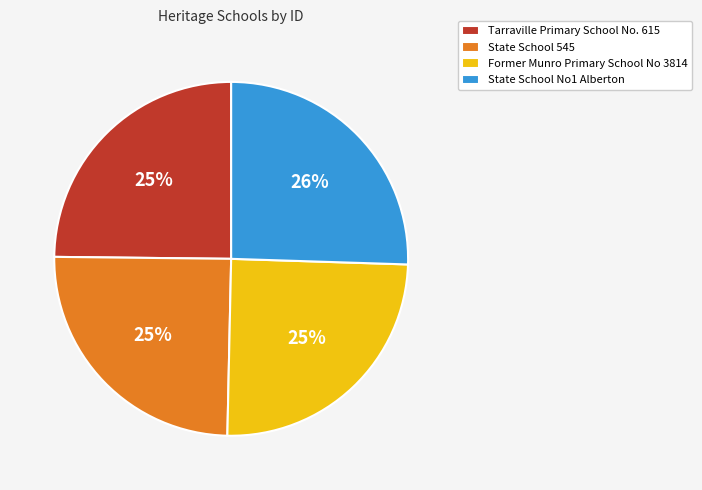

To the nearest percent, what is the average slice percentage?

25%